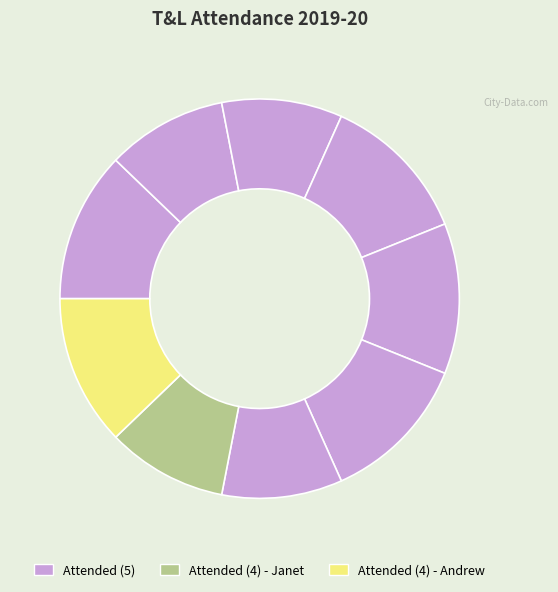

Is there a majority slice in this chart?

No